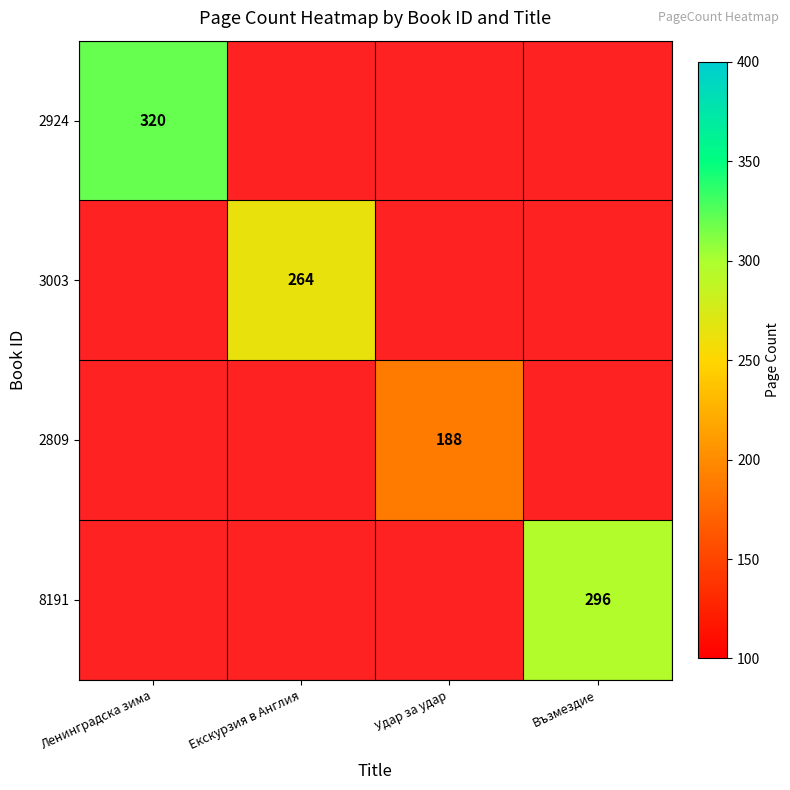

True or false: 8191 has a value of 166 at Възмездие.

False